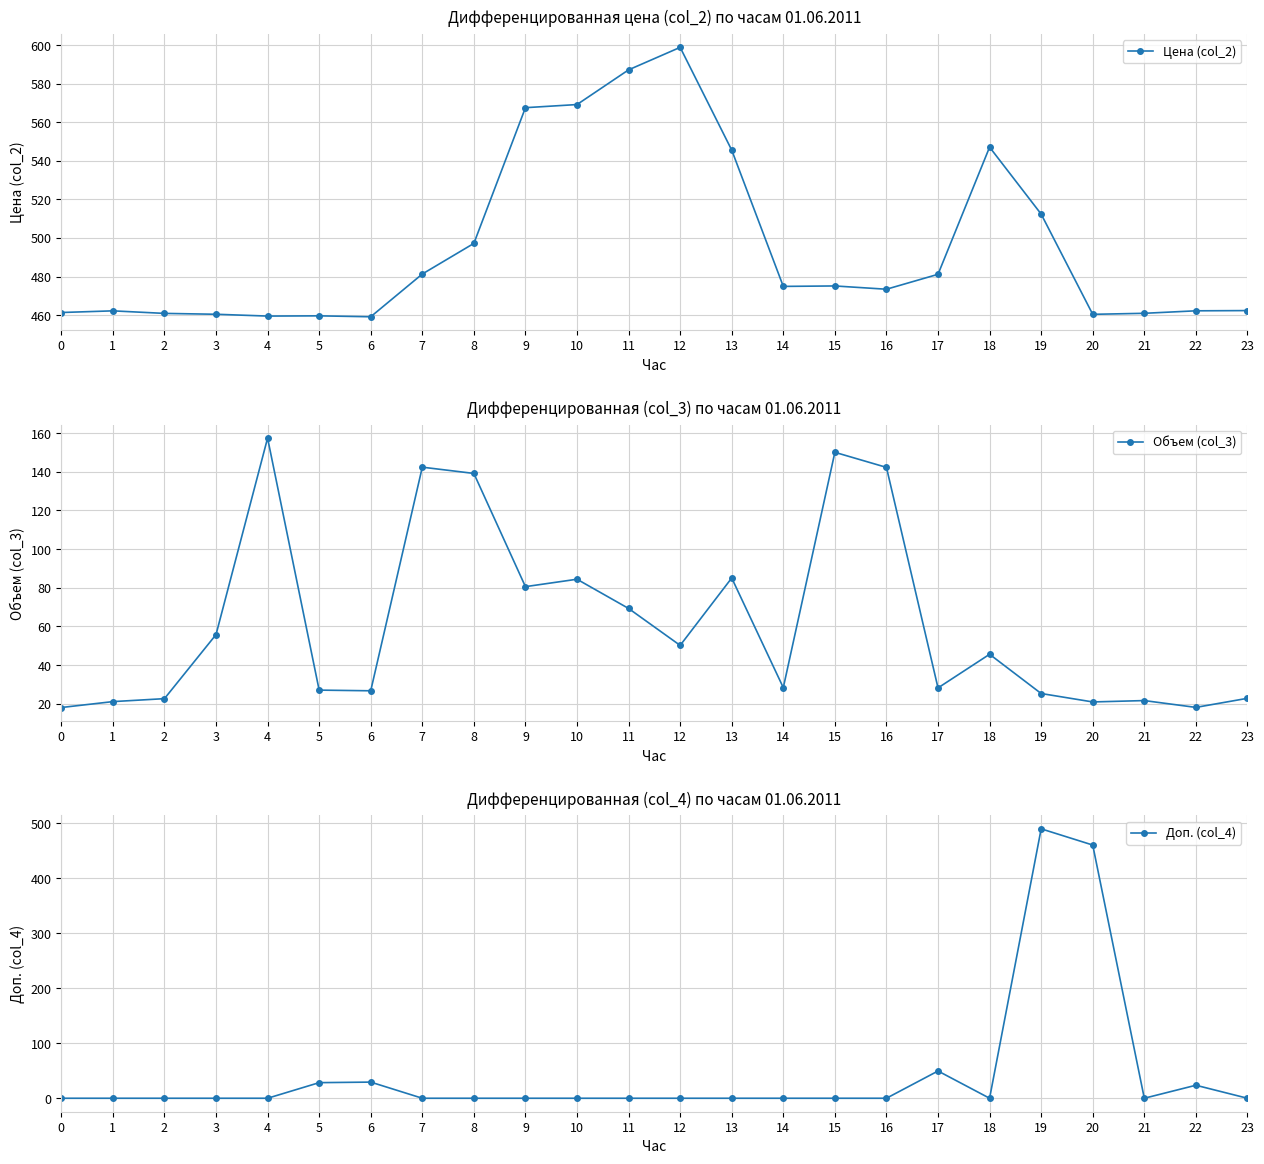

The value of Доп. (col_4) at 5 is 28.4. True or false?

True